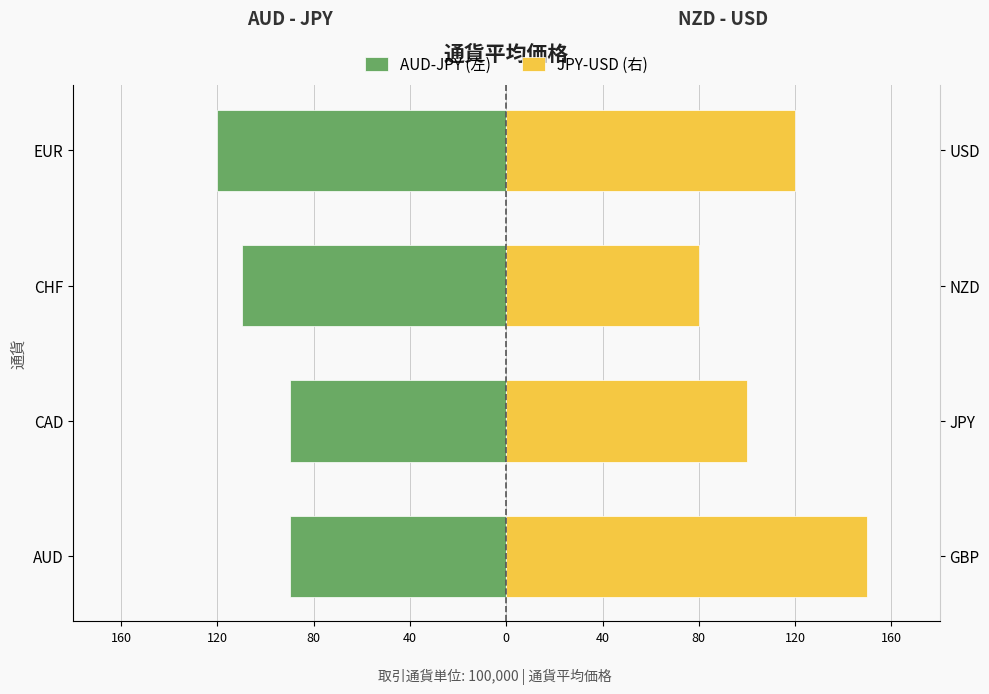

Are the bars horizontal?

Yes